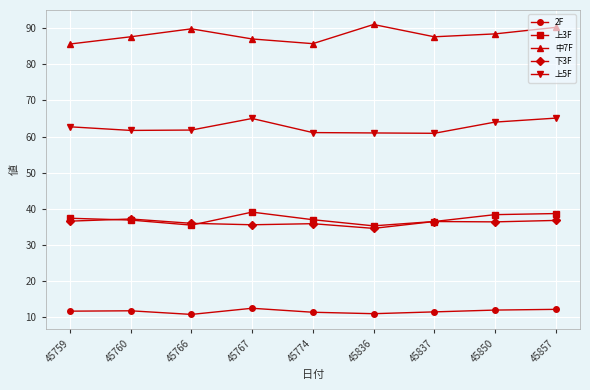

At how many categories does at least one series exceed 82?

9